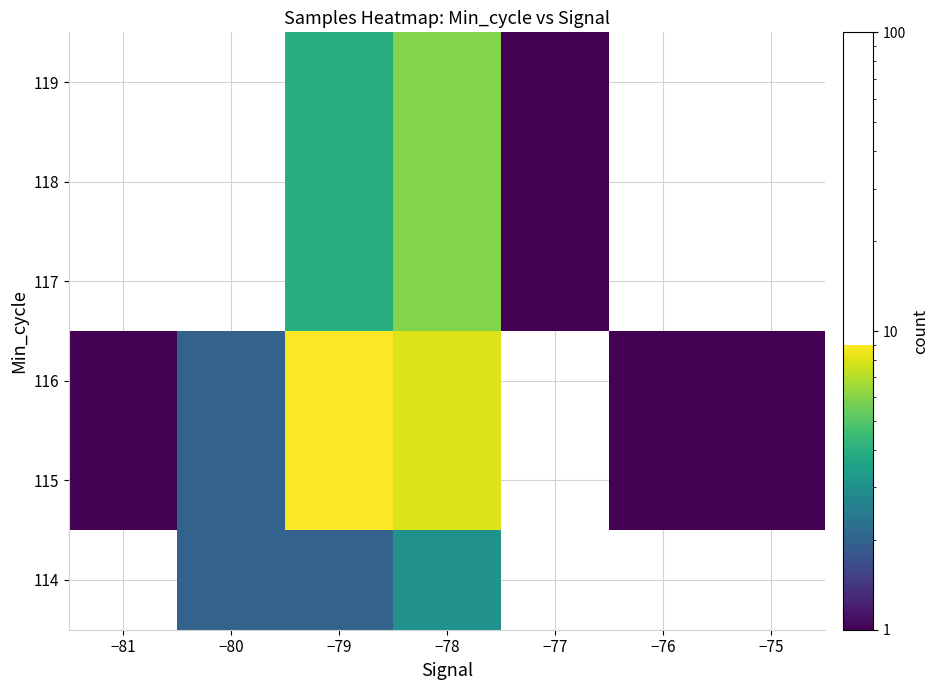

Count the number of categories in the chart.

6